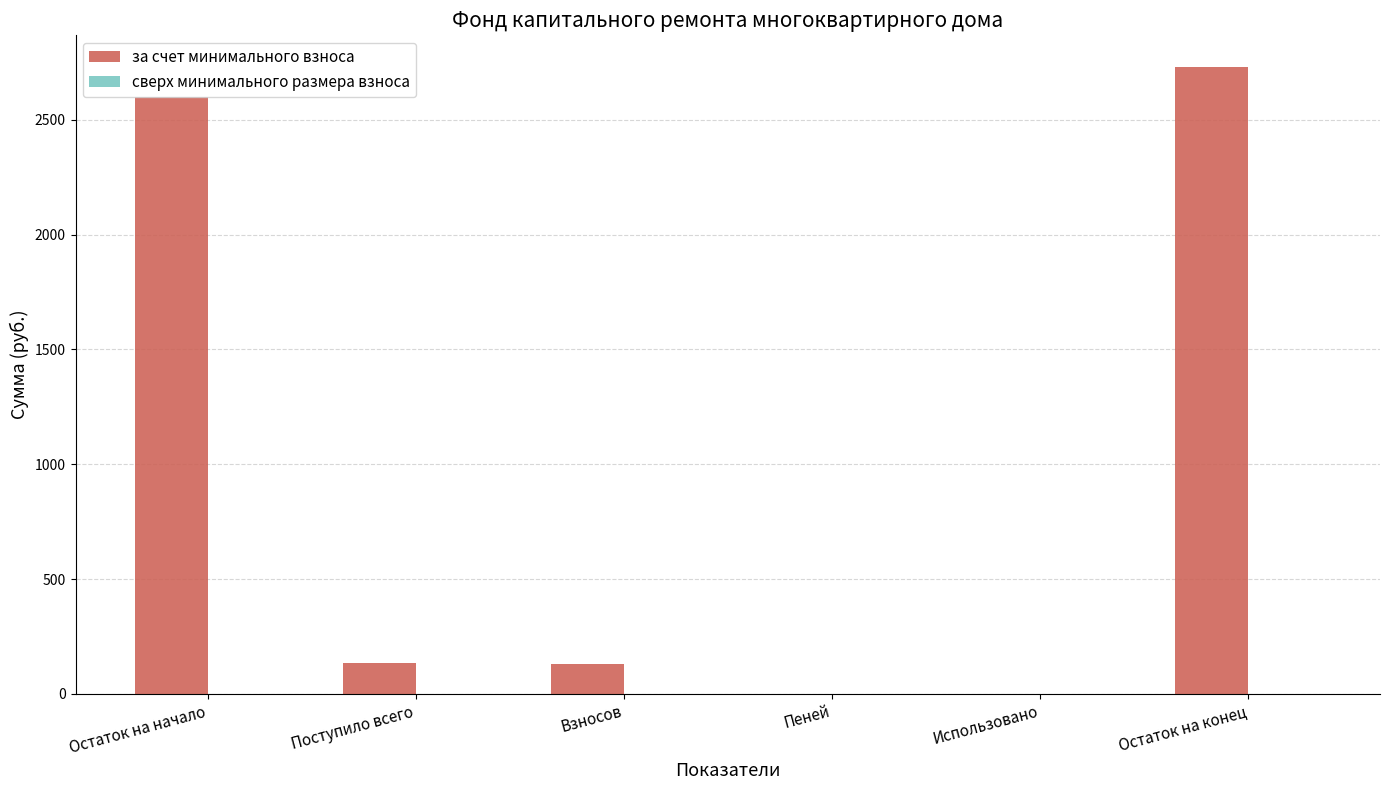

At which label is the value closest to 1365?

Поступило всего